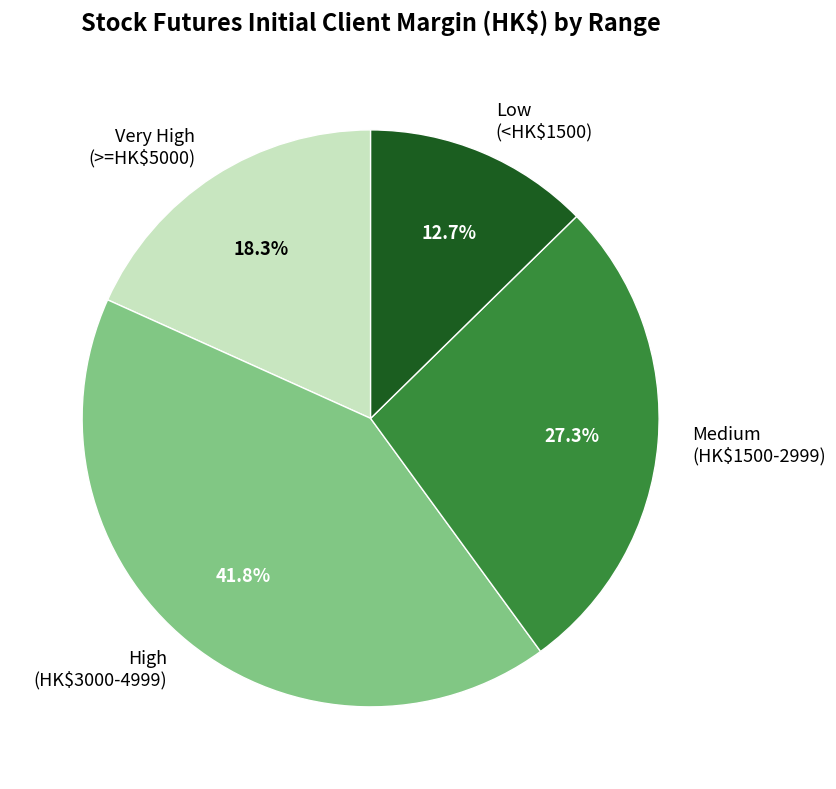

How many slices are in this pie chart?

4